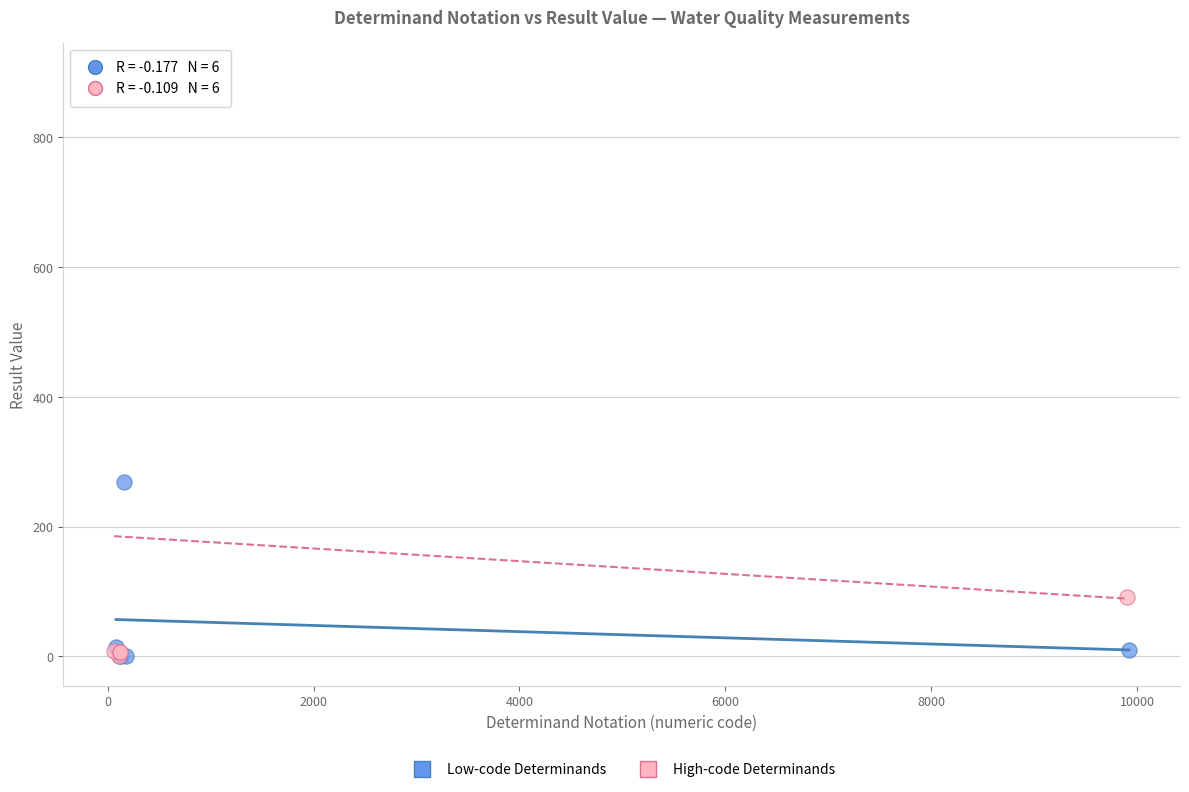

Which series has the widest spread of Y values?

High-code Determinands